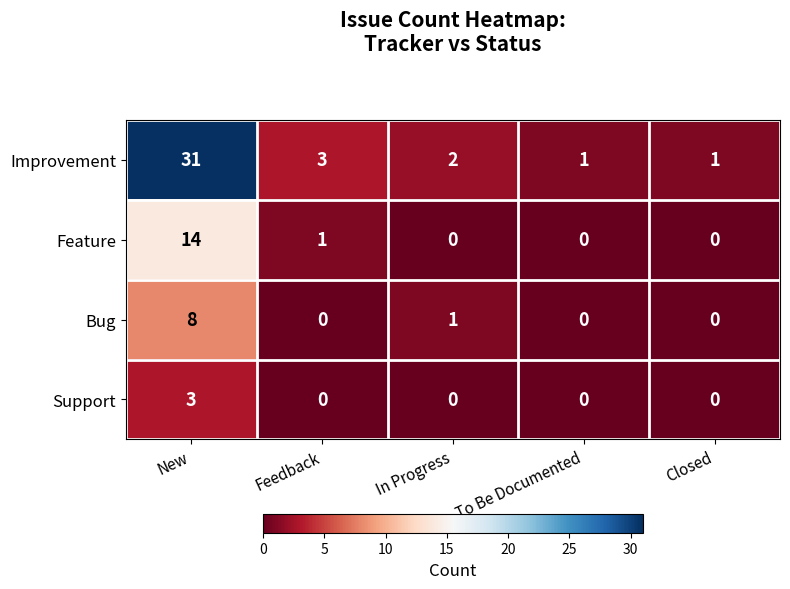

The value of Improvement at In Progress is 2. True or false?

True